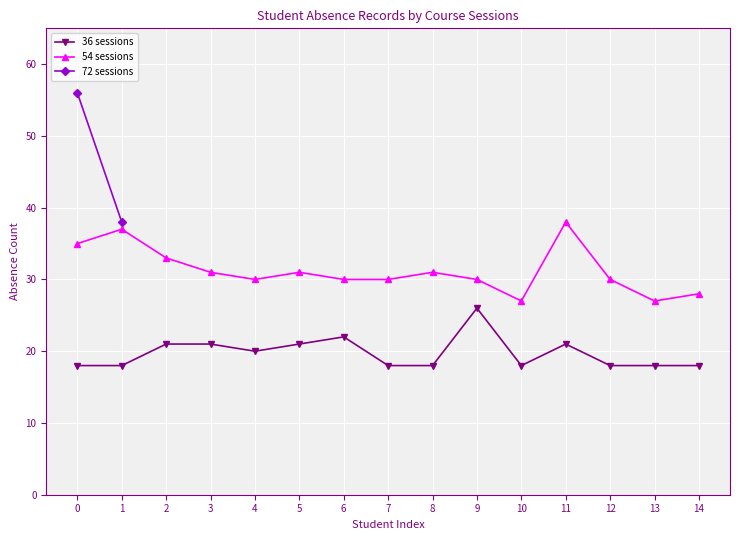

What is the value of the 36 sessions point at the 10th from the left?

26